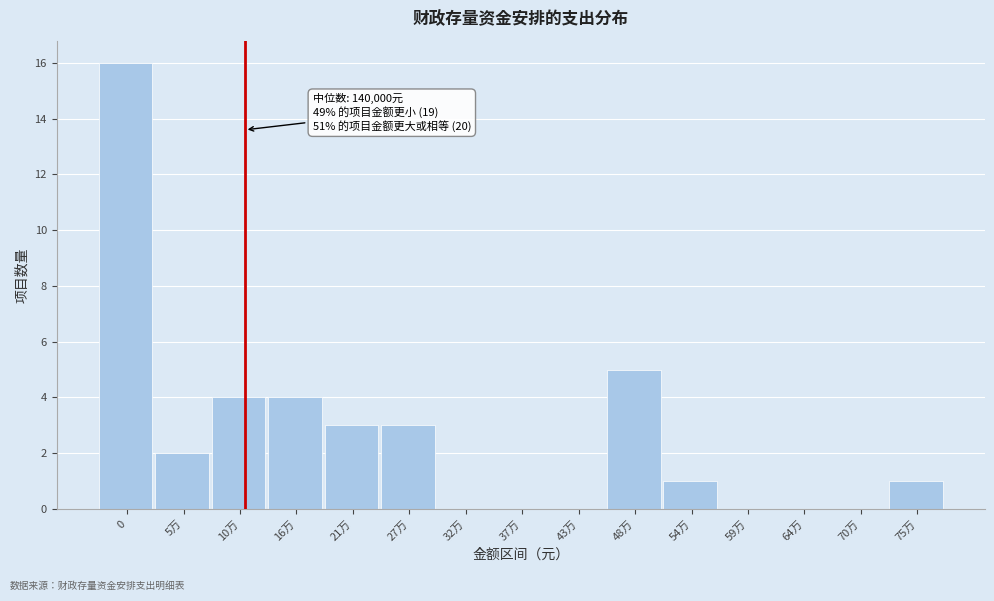

Reading right to left, list all the values displayed in this chart.

75万=1	70万=0	64万=0	59万=0	54万=1	48万=5	43万=0	37万=0	32万=0	27万=3	21万=3	16万=4	10万=4	5万=2	0=16